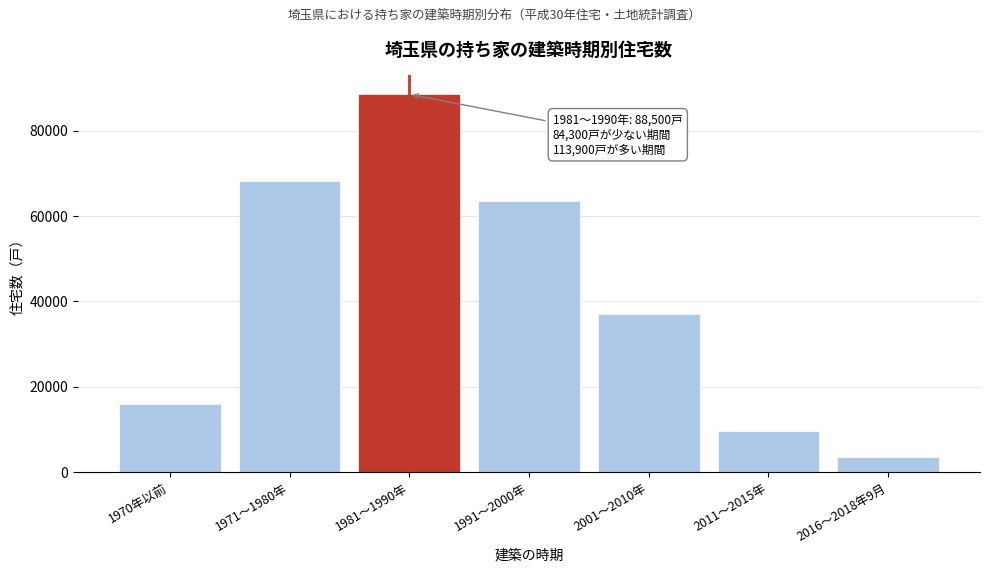

Reading right to left, extract all data points from this chart.

2016～2018年9月=3600	2011～2015年=9600	2001～2010年=37100	1991～2000年=63600	1981～1990年=88500	1971～1980年=68200	1970年以前=16100